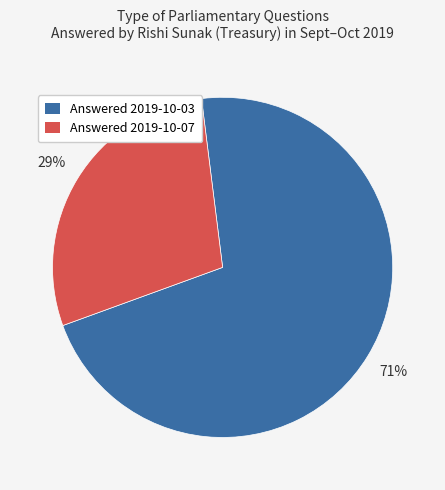

Count the number of slices in the pie.

2